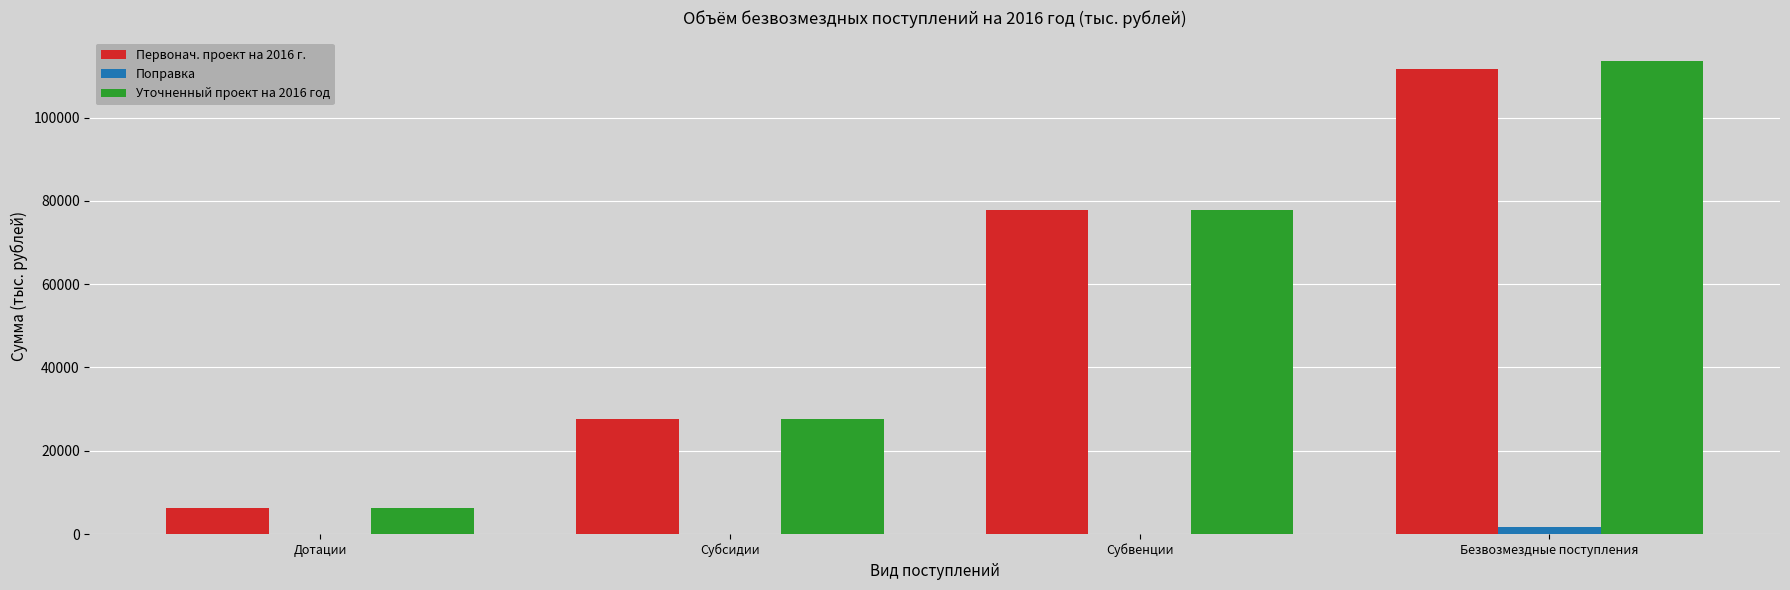

Is it true that Уточненный проект на 2016 год equals 47146.1 at Безвозмездные поступления?

False